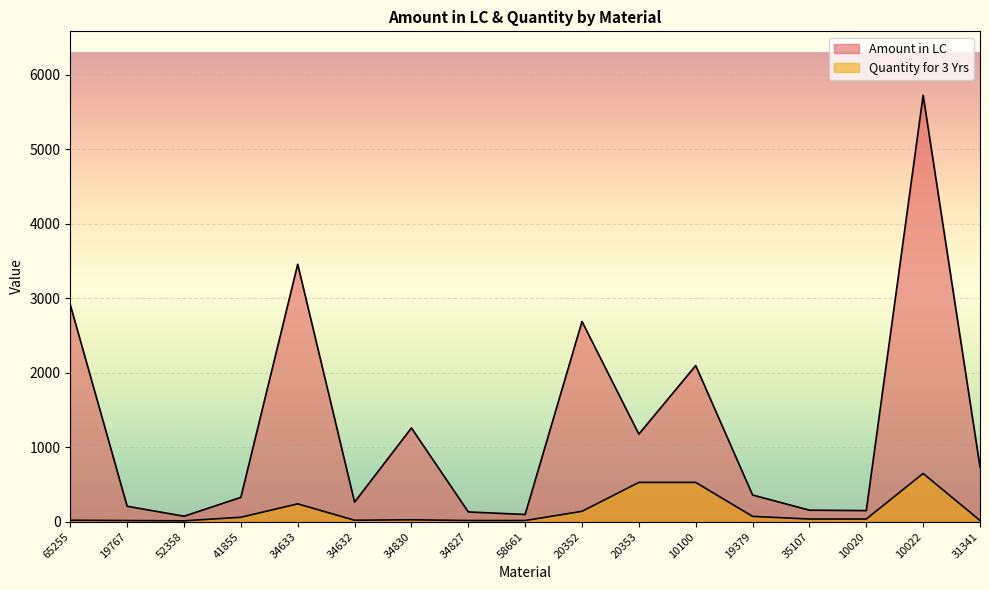

True or false: Quantity for 3 Yrs and Amount in LC intersect in this chart.

False